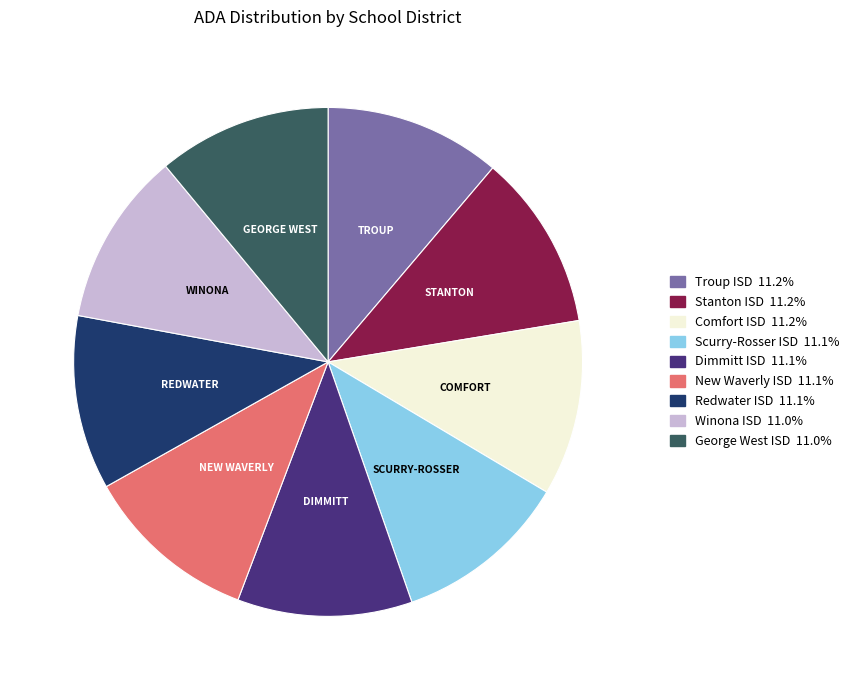

What is the ratio of the value at Comfort ISD to the value at Scurry-Rosser ISD?

1.0